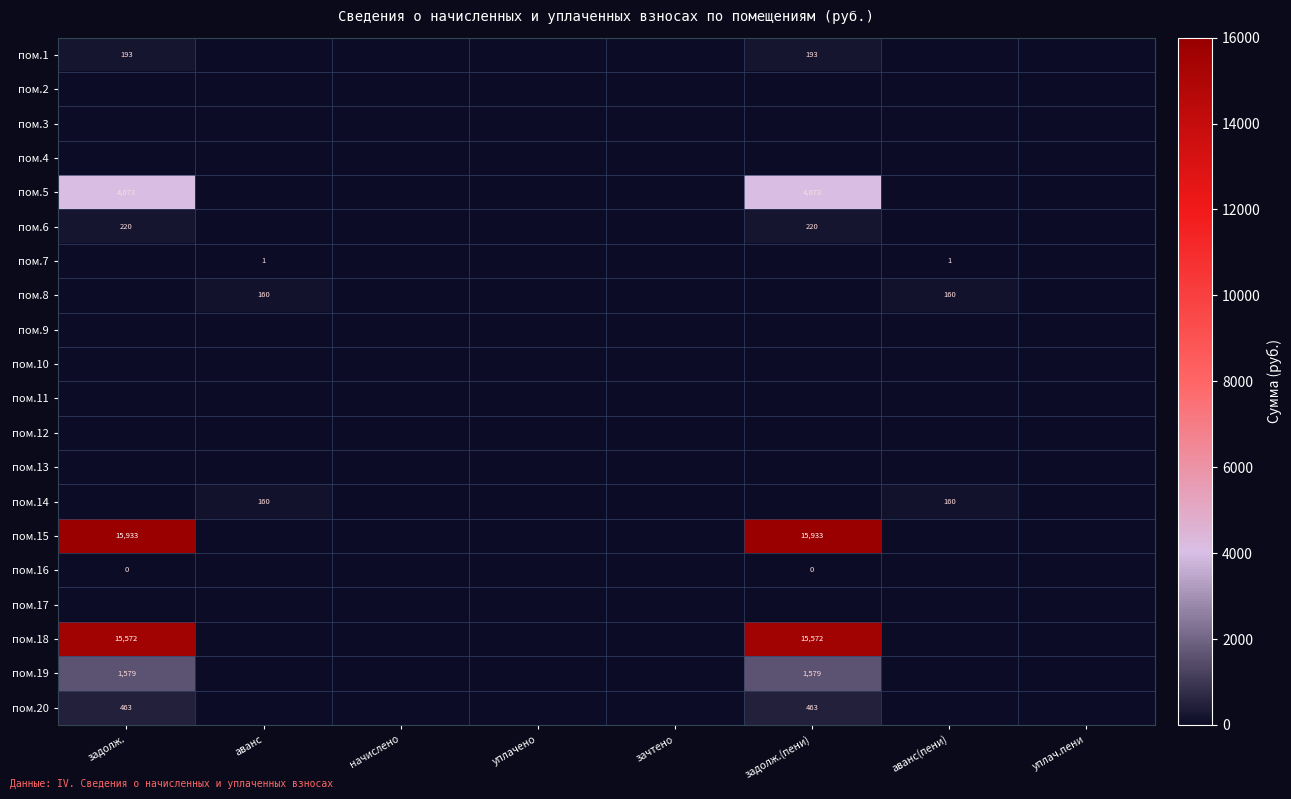

At how many categories does at least one series exceed 8914?

2